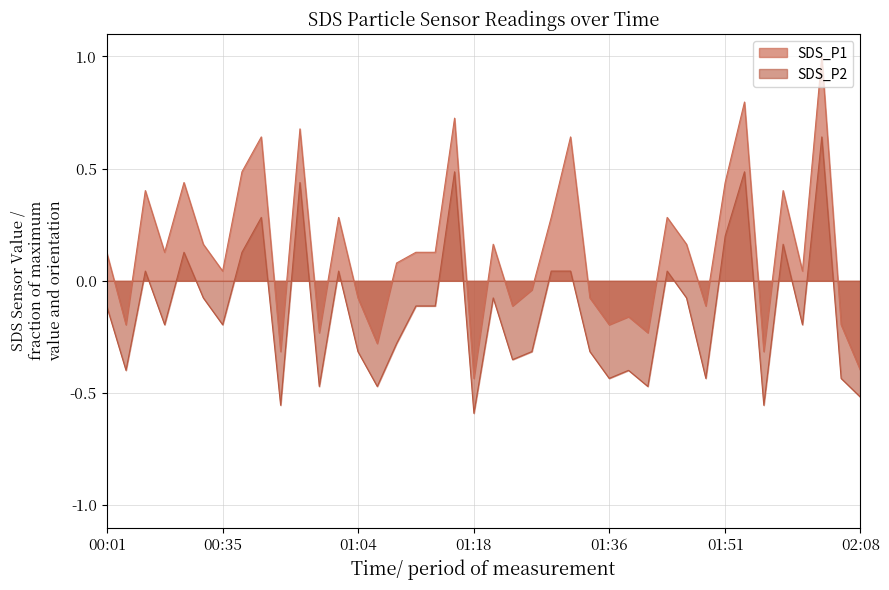

Which series changed the most between 00:01 and 00:33?

SDS_P1